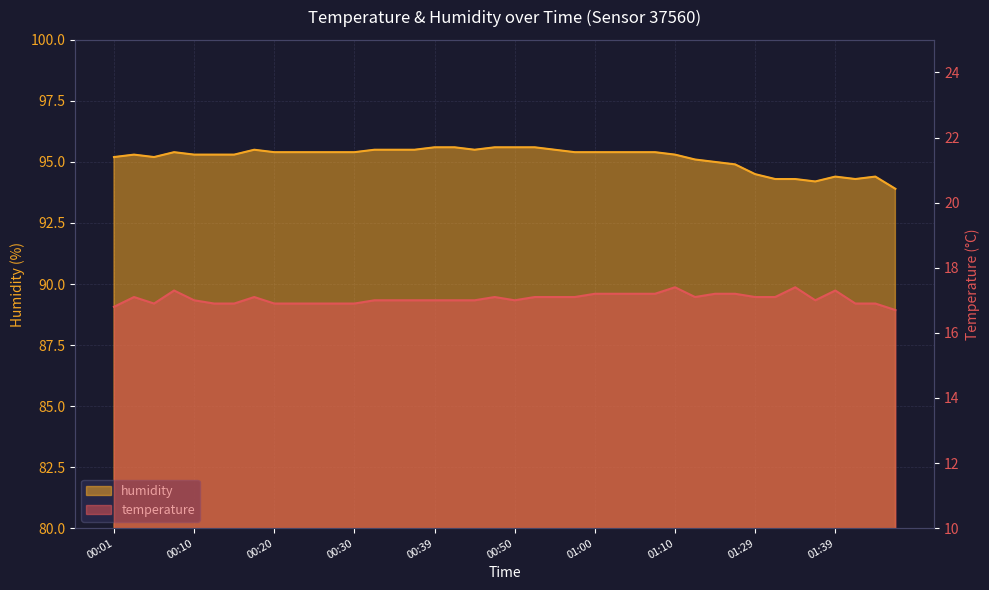

True or false: humidity and temperature intersect in this chart.

False